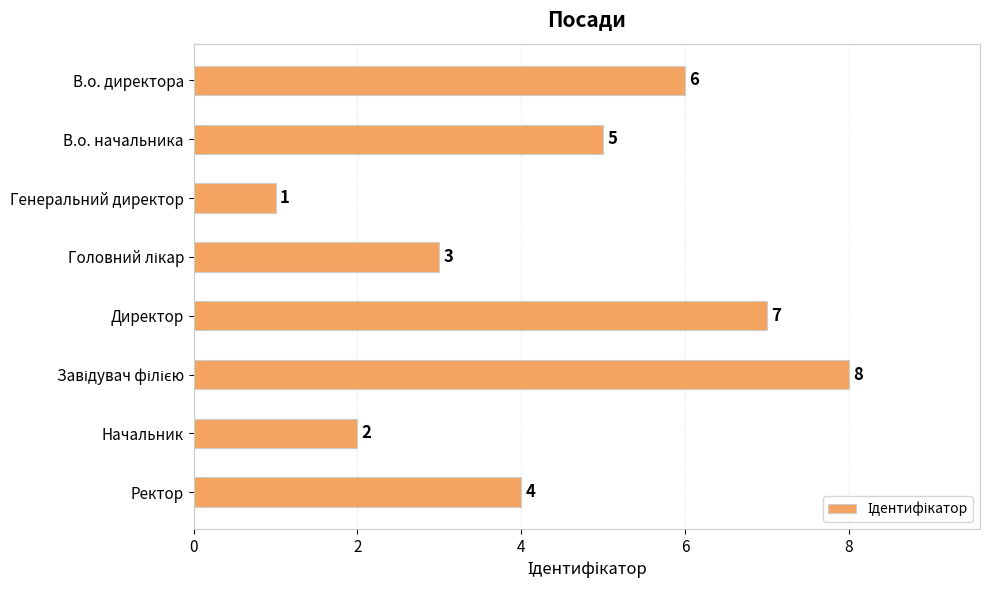

What value does the data have at Директор?

7